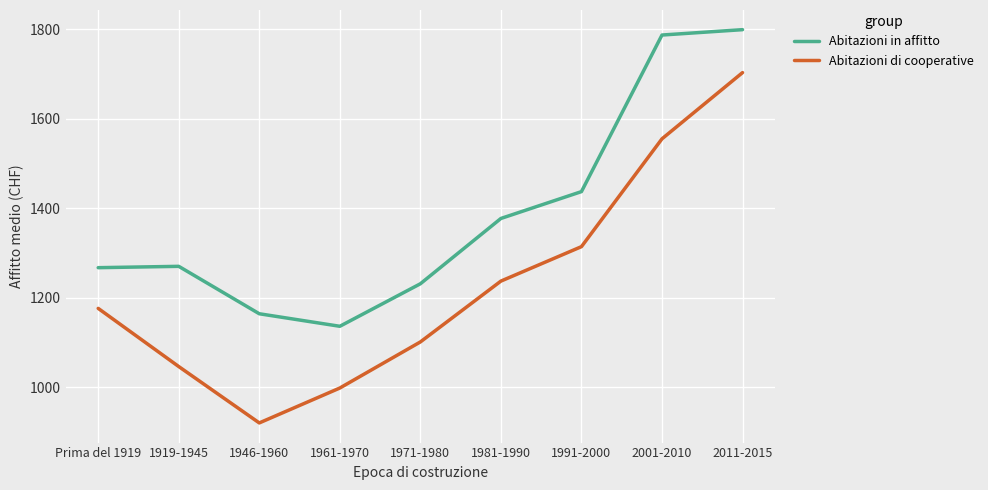

Which series has the largest total across all categories?

Abitazioni in affitto